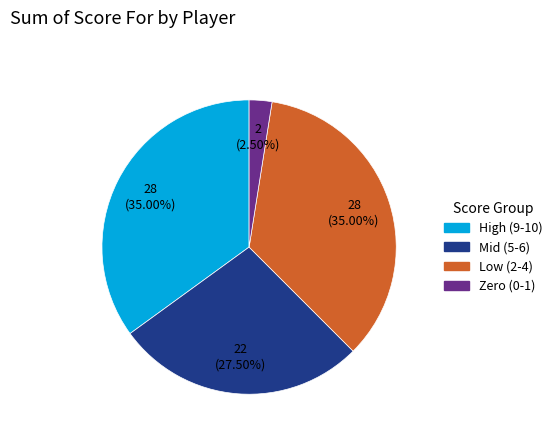

Is there any slice that represents more than half of the pie?

No